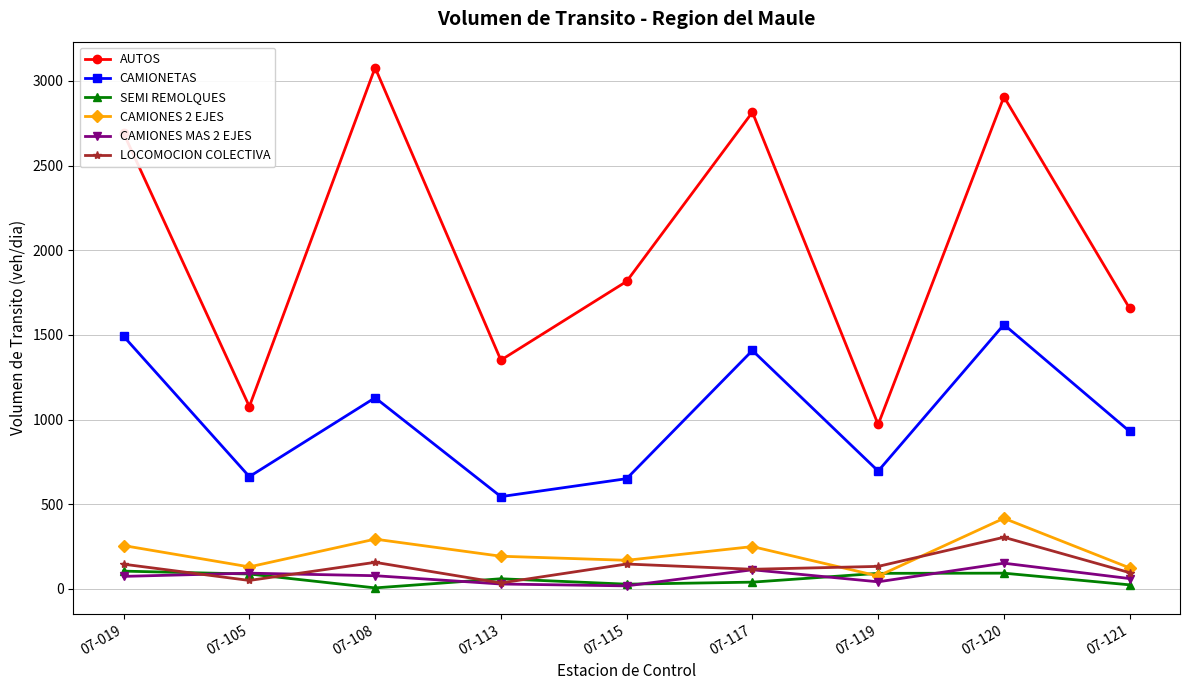

At which label is AUTOS closest to 2024?

07-115